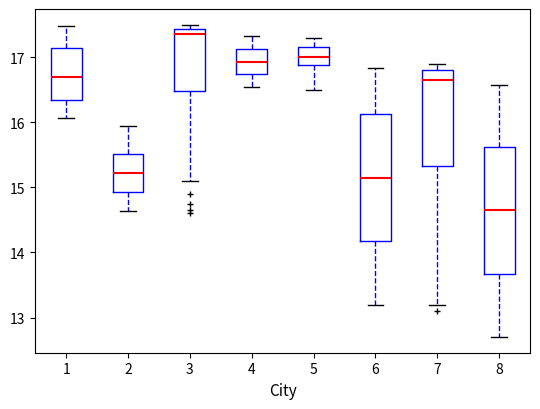

Which box's median line is the lowest?

8